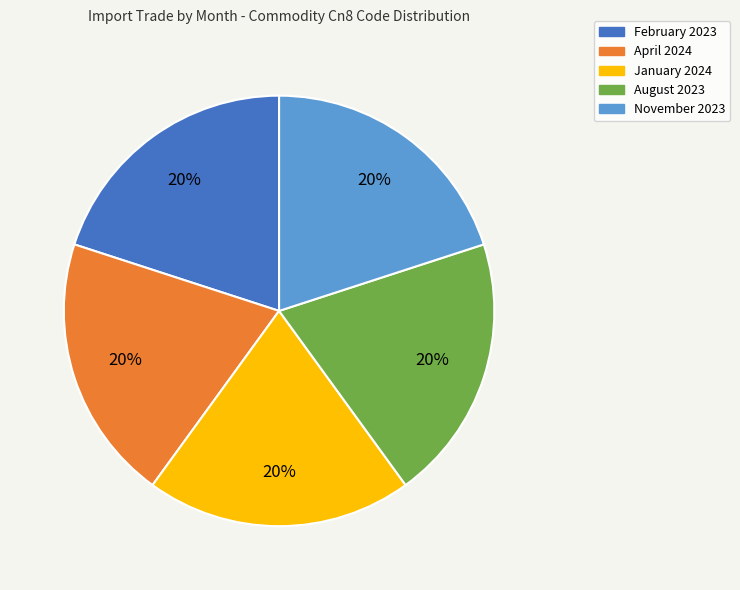

Do April 2024 and August 2023 together represent more than half of the pie?

No